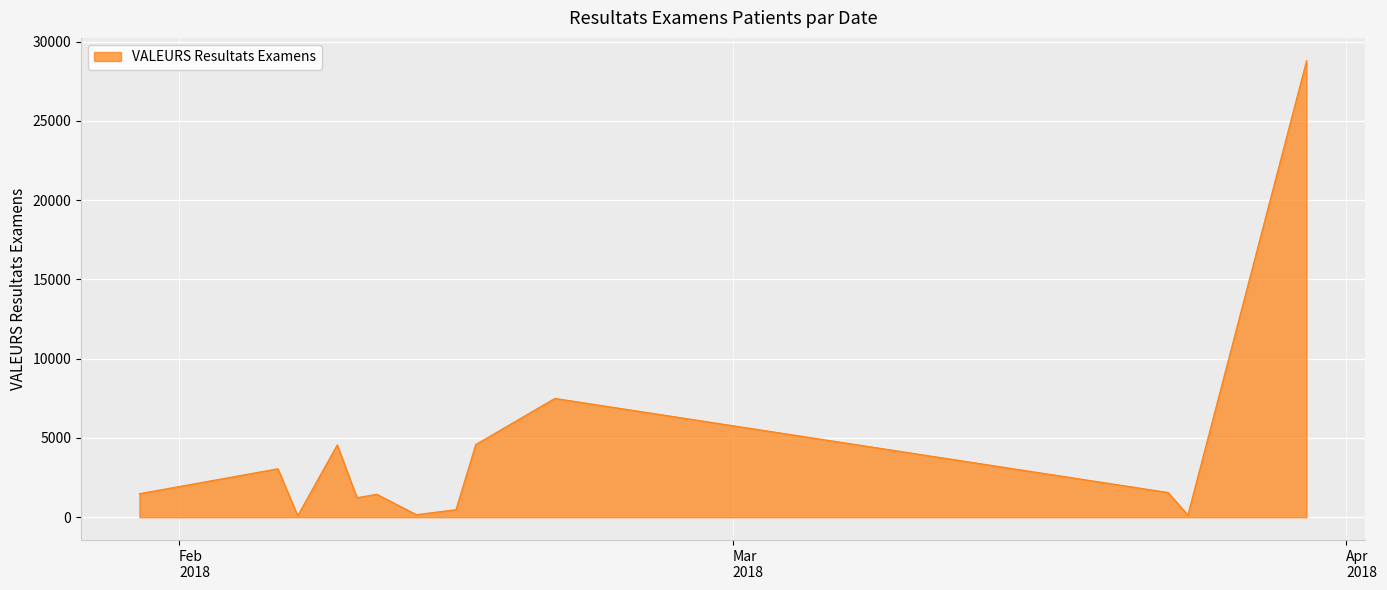

What is the maximum value shown in the chart?

28800